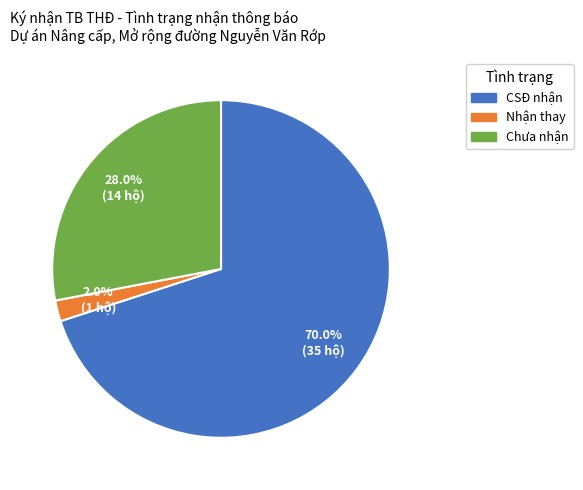

How many segments does this pie chart have?

3